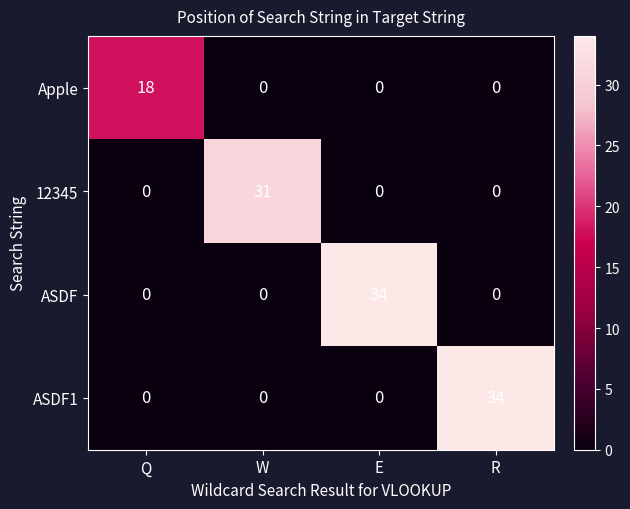

Reading left to right, extract all data points from this chart.

Apple: Q=18	W=0	E=0	R=0
12345: Q=0	W=31	E=0	R=0
ASDF: Q=0	W=0	E=34	R=0
ASDF1: Q=0	W=0	E=0	R=34